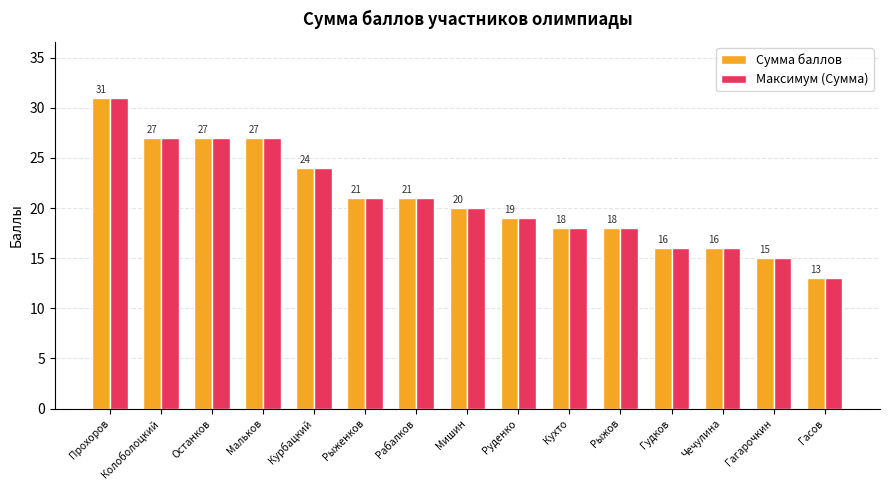

What are all the series names shown in the legend?

Сумма баллов, Максимум (Сумма)